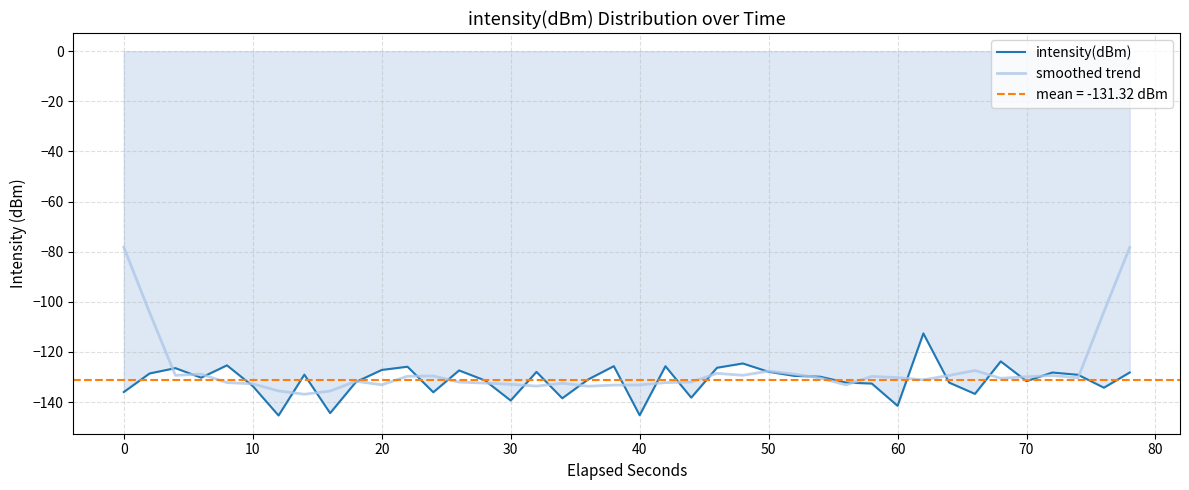

What is the lowest value of the intensity(dBm) series?

-145.4